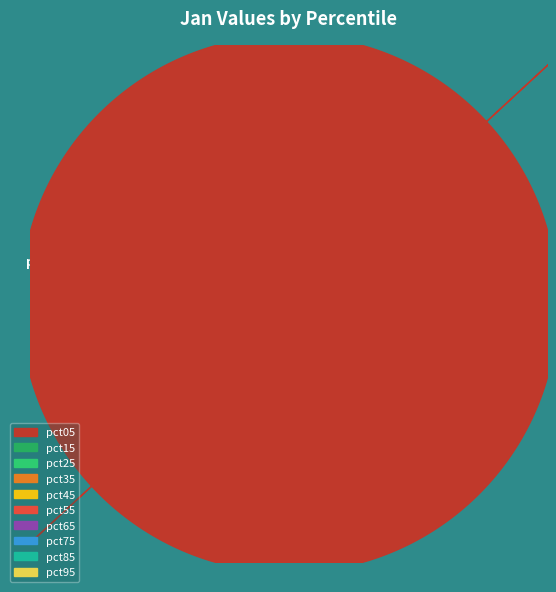

Is there a majority slice in this chart?

No